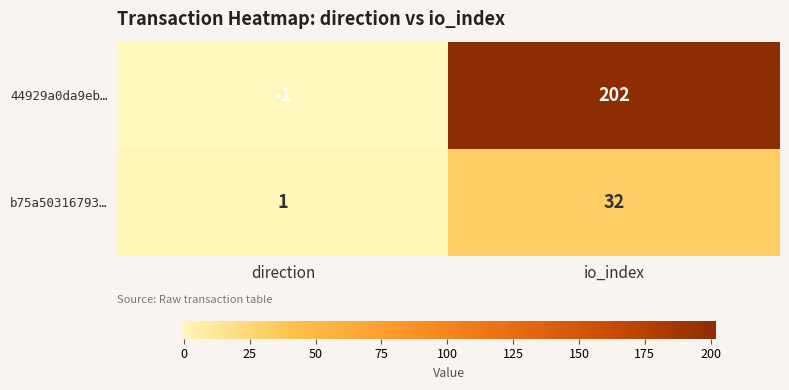

At which category is the sum across all series the highest?

io_index